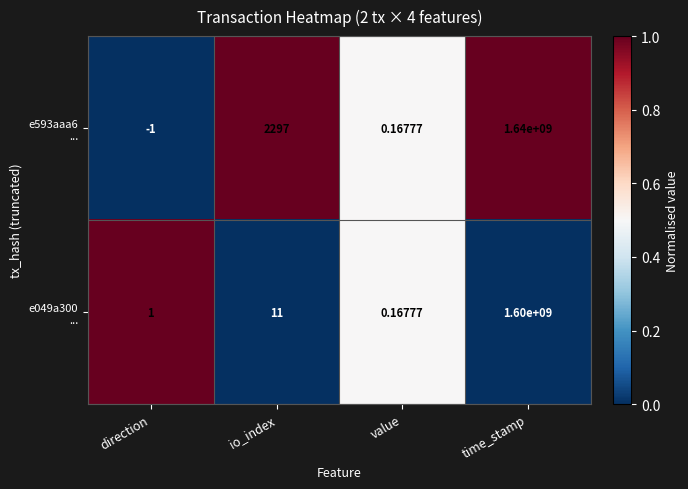

At which category is the sum across all series the highest?

time_stamp